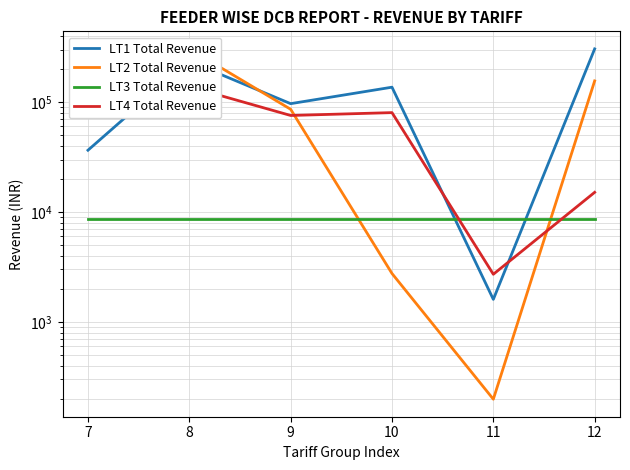

What is the spread (max minus min) of values at 10?

133746.8